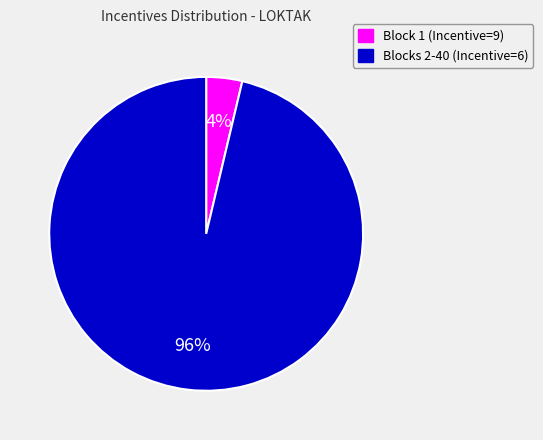

To the nearest percent, what is the average slice percentage?

50%